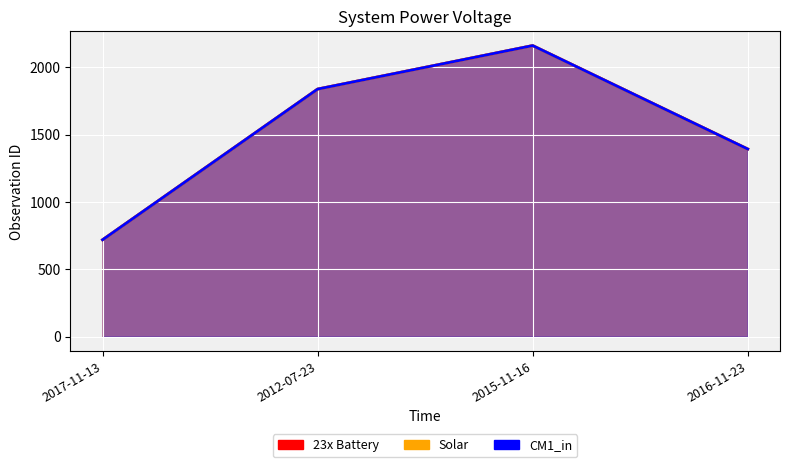

How many series are shown in this chart?

3